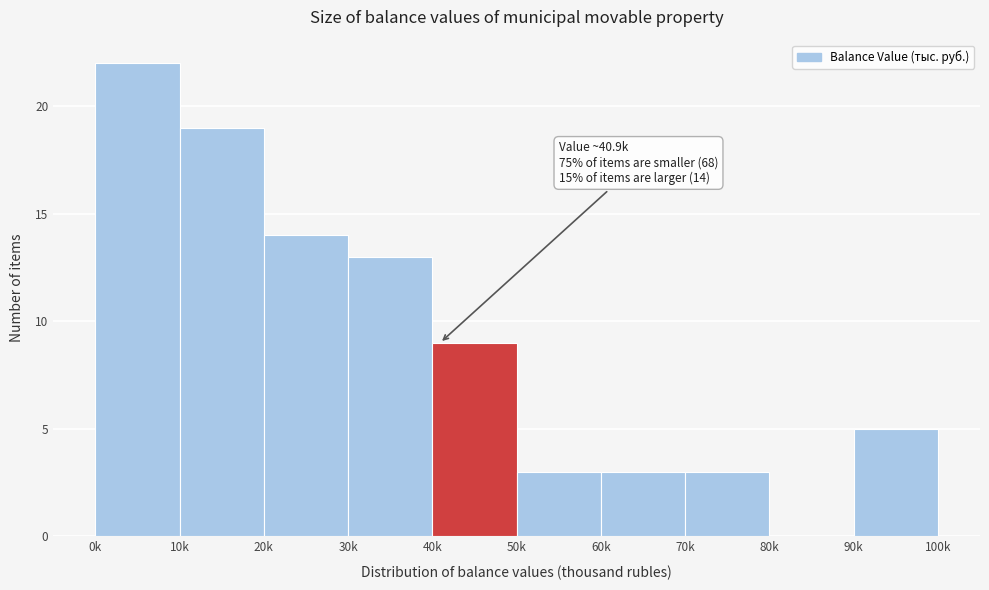

Reading left to right, extract all data points from this chart.

0k=22	10k=19	20k=14	30k=13	40k=9	50k=3	60k=3	70k=3	80k=0	90k=5